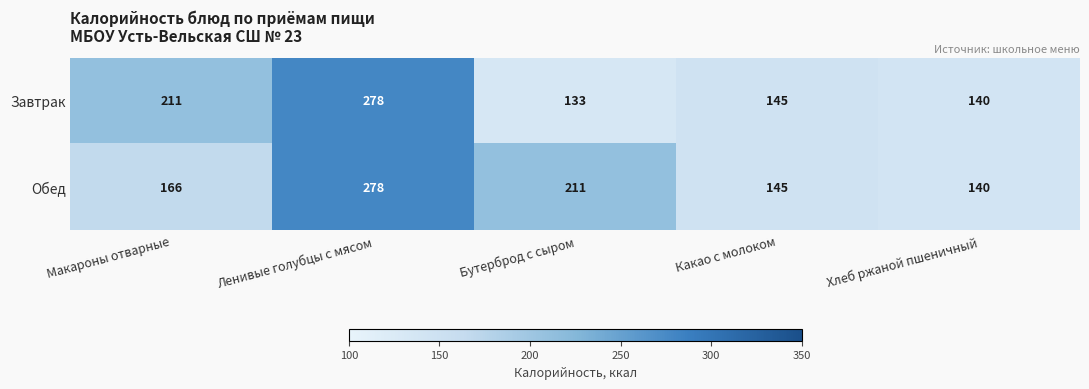

True or false: Обед has a value of 211 at Бутерброд с сыром.

True